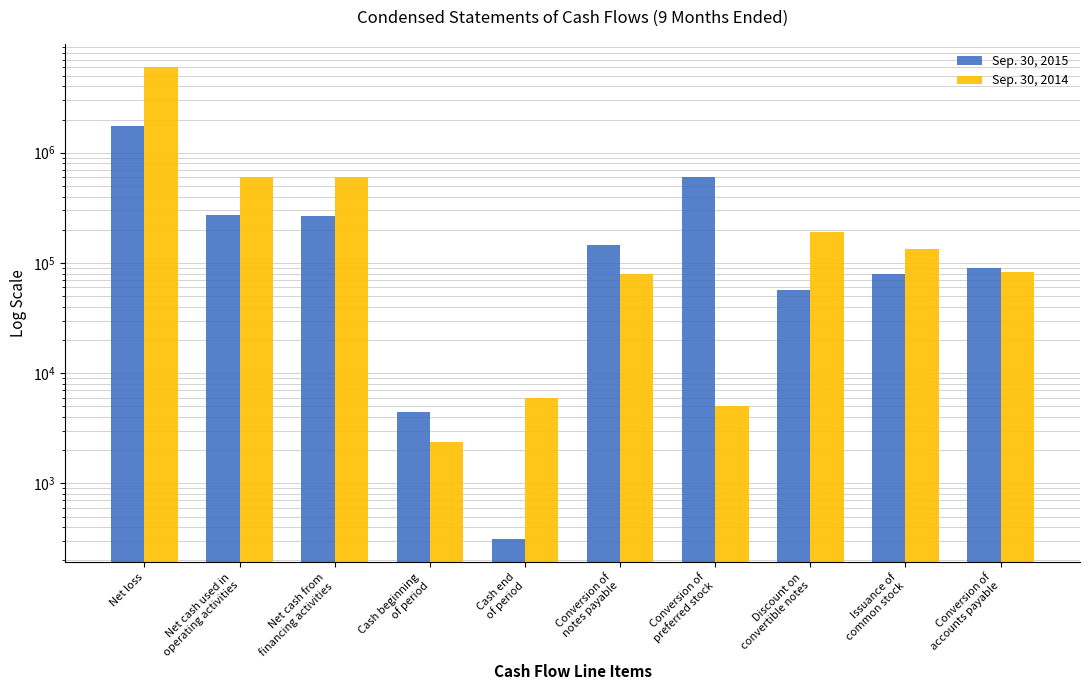

What are all the series names shown in the legend?

Sep. 30, 2015, Sep. 30, 2014